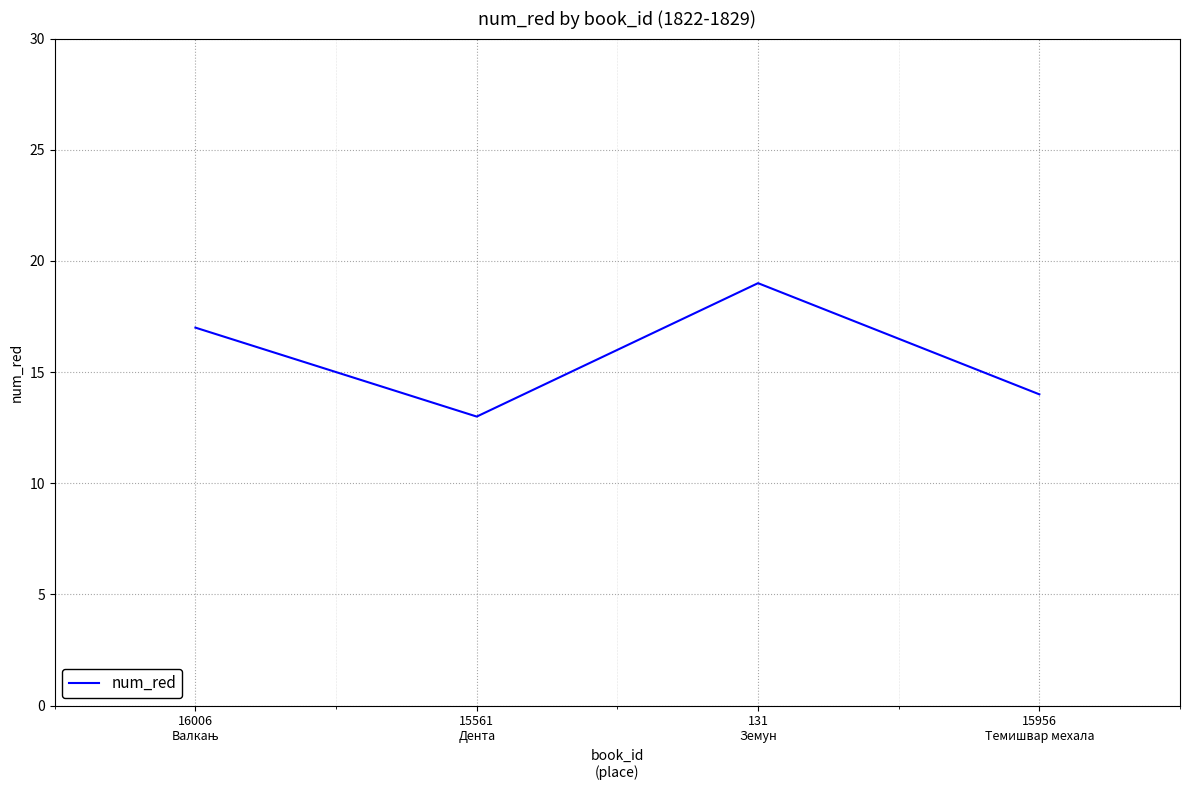

What is the approximate value at 15956
Темишвар мехала?

14